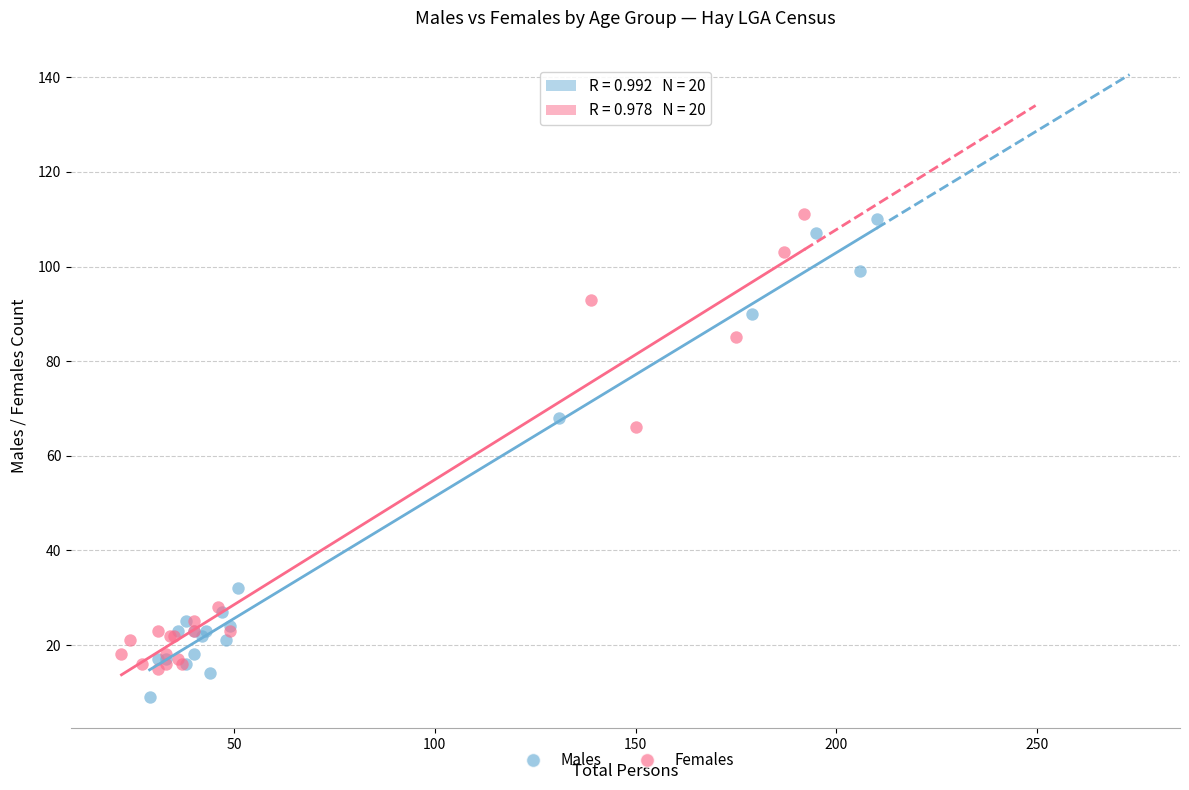

Which series contains the lowest Y value?

Males